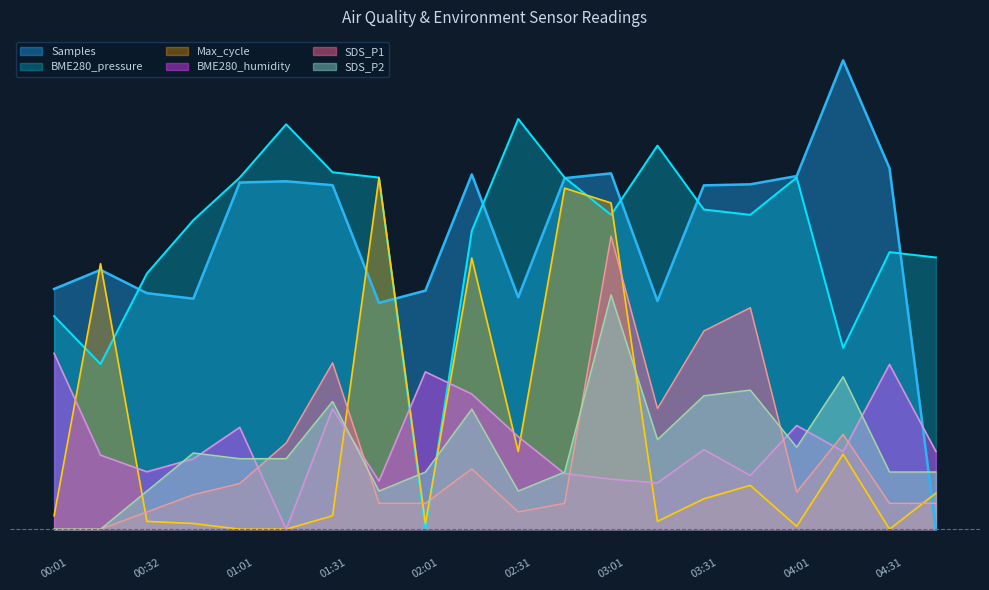

What is the difference between the second highest and minimum values in the SDS_P2 series?

2.6